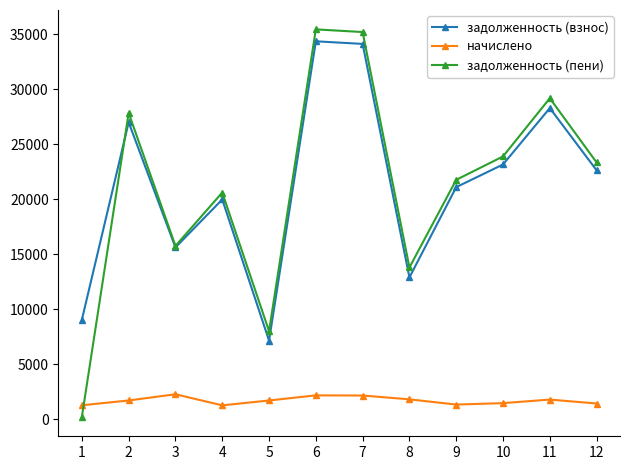

What is the highest value of the задолженность (пени) series?

35420.8